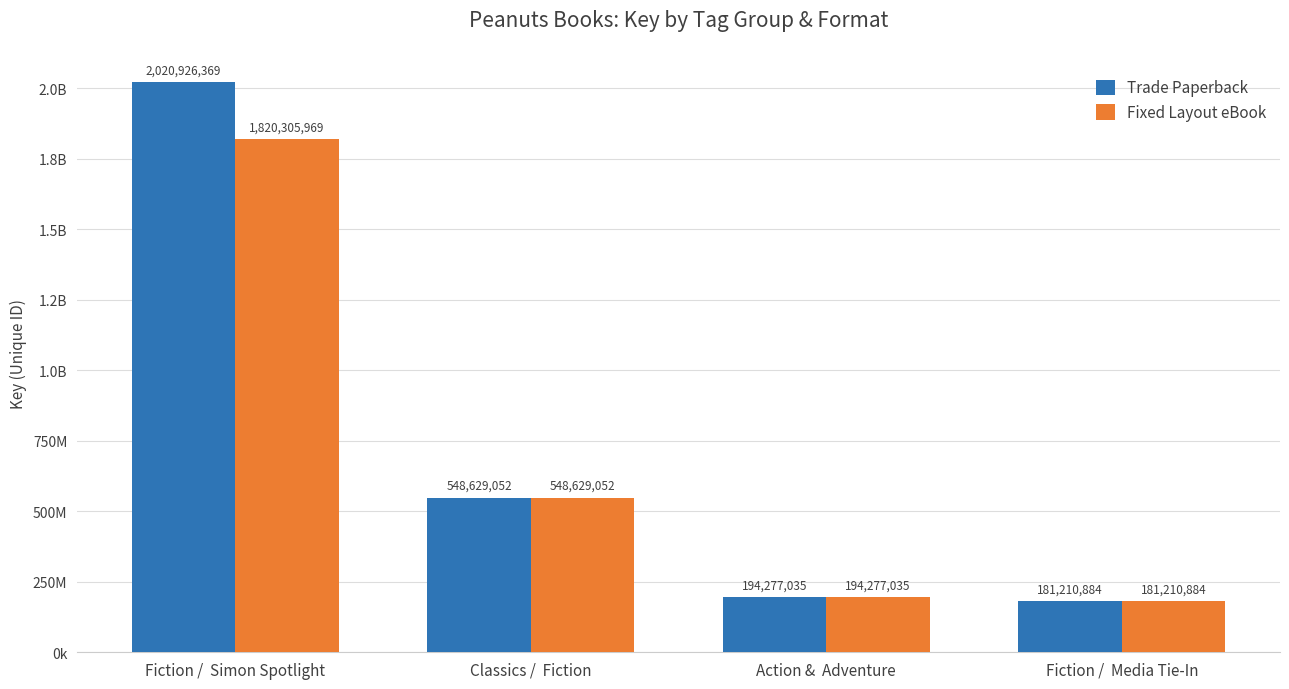

Rank the categories by Trade Paperback value from lowest to highest.

Fiction /  Media Tie-In, Action &  Adventure, Classics /  Fiction, Fiction /  Simon Spotlight